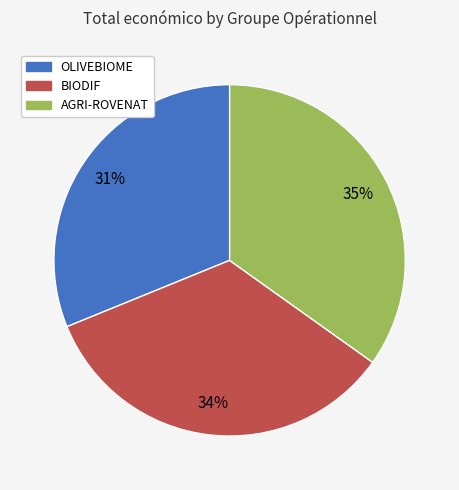

Between OLIVEBIOME and AGRI-ROVENAT, which is larger?

AGRI-ROVENAT